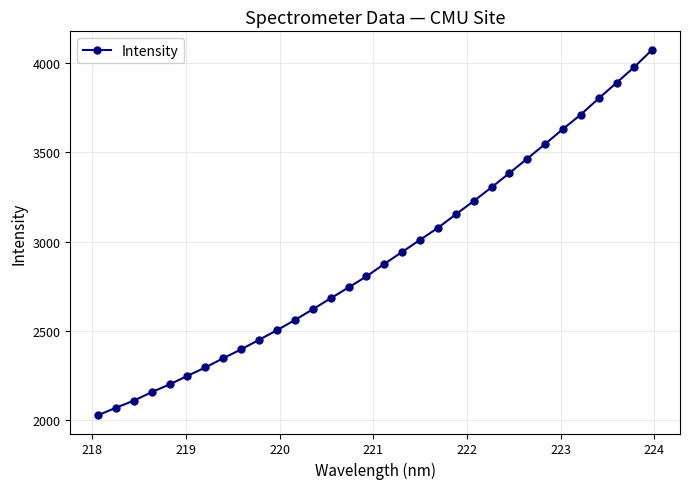

What is the minimum value shown in the chart?

2028.0